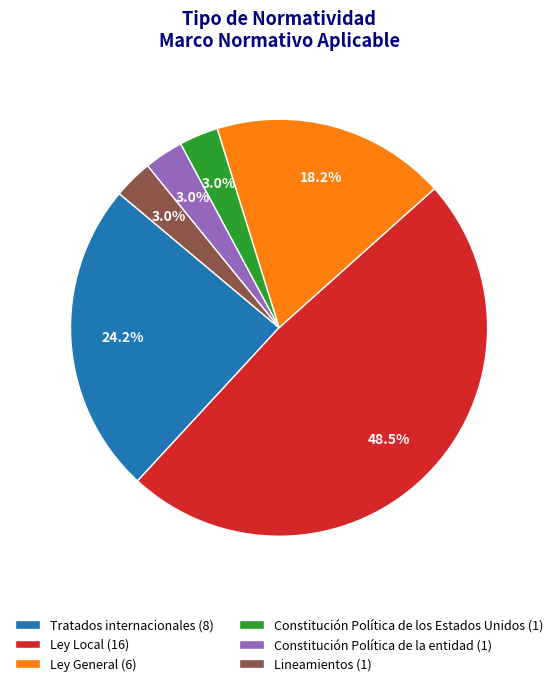

How many segments does this pie chart have?

6